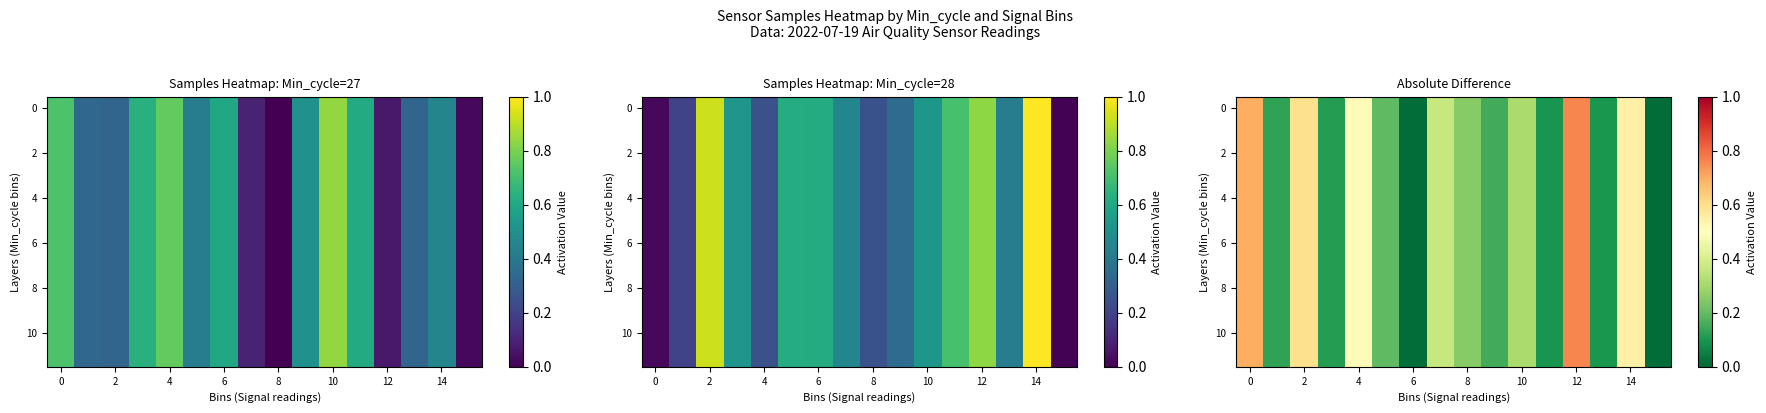

At which category does the chart reach its minimum across all series?

15